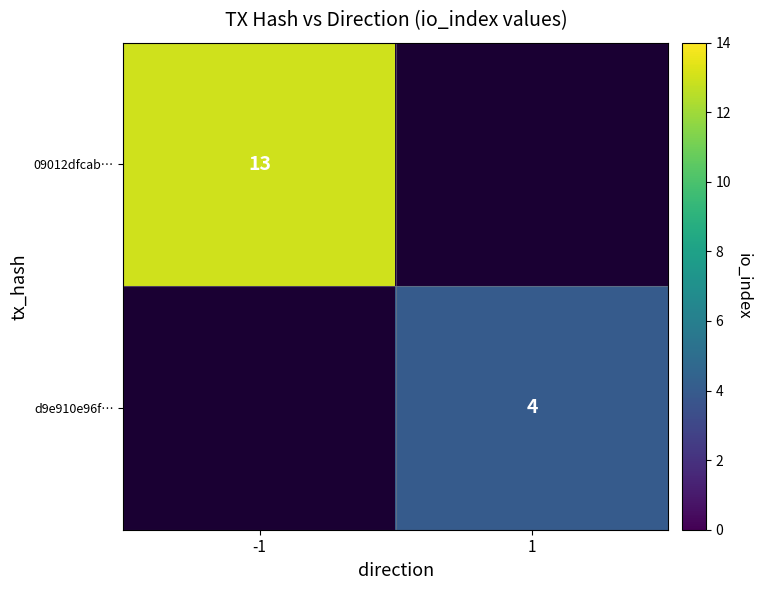

True or false: d9e910e96f… has a value of 7 at 1.

False